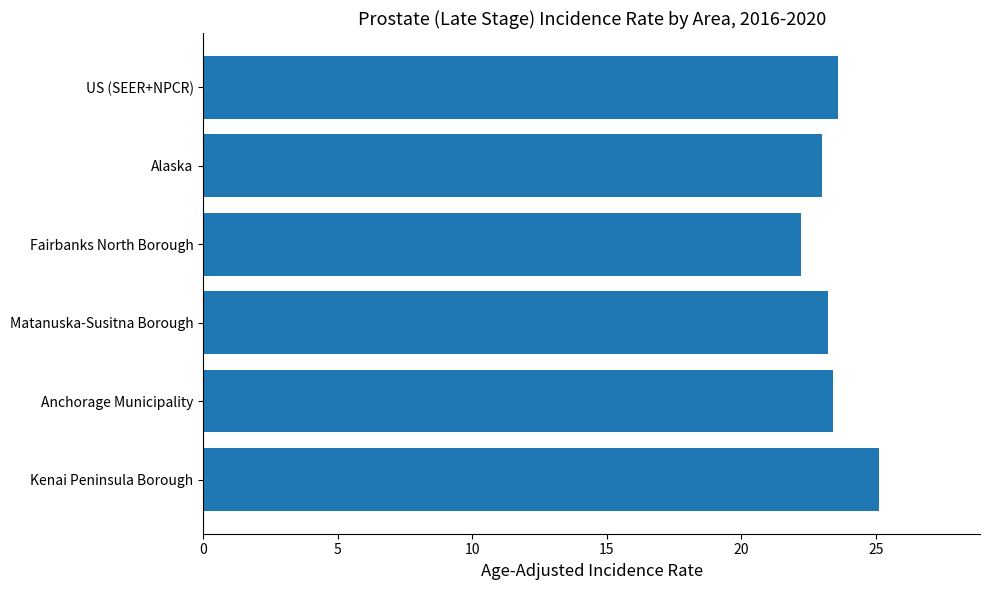

What is the ratio of the value at Anchorage Municipality to the value at Matanuska-Susitna Borough?

1.0